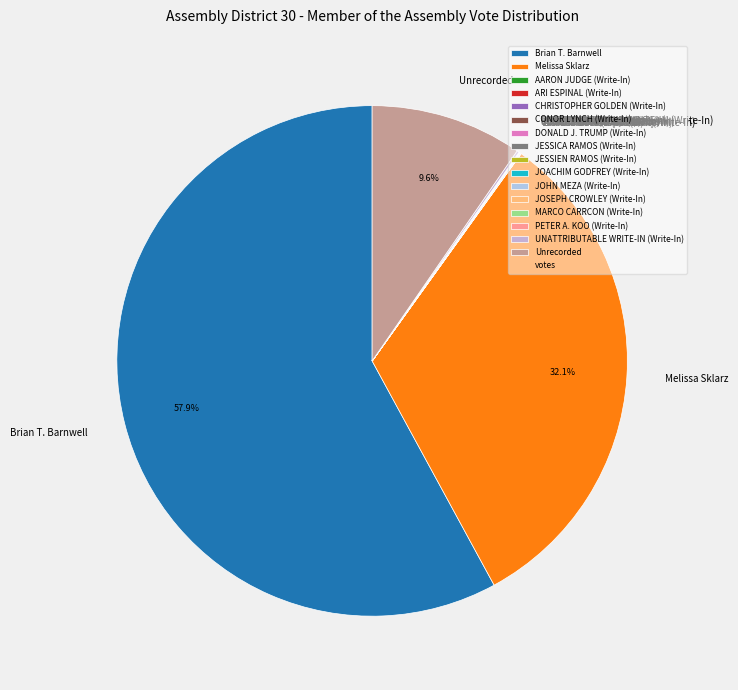

Which slice represents more than half of the pie?

Brian T. Barnwell